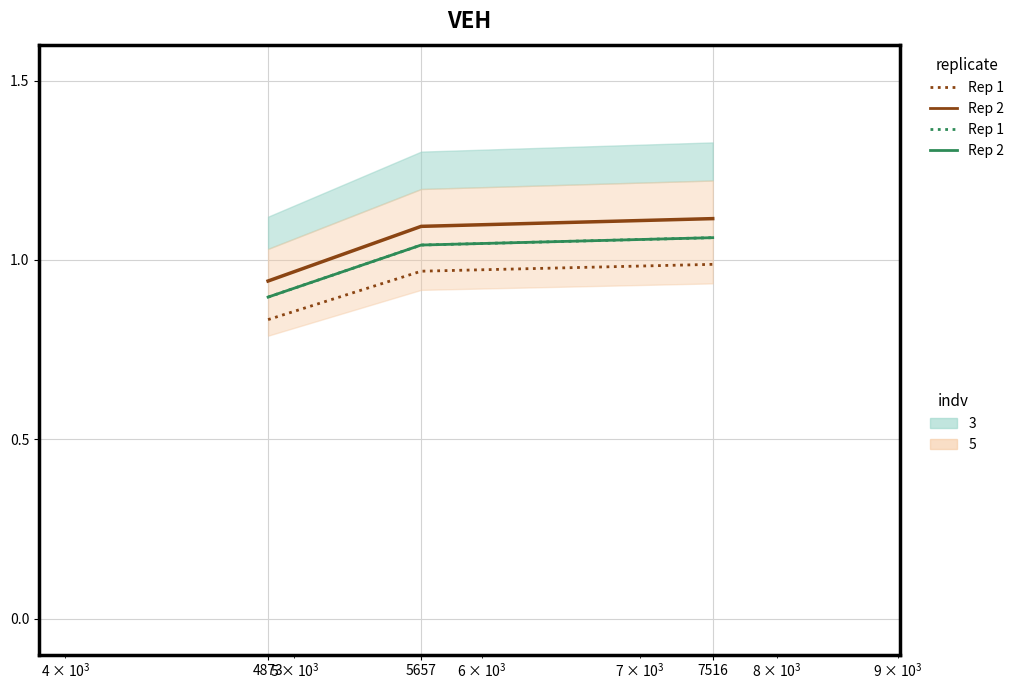

Which category has the lowest value across all series?

4873